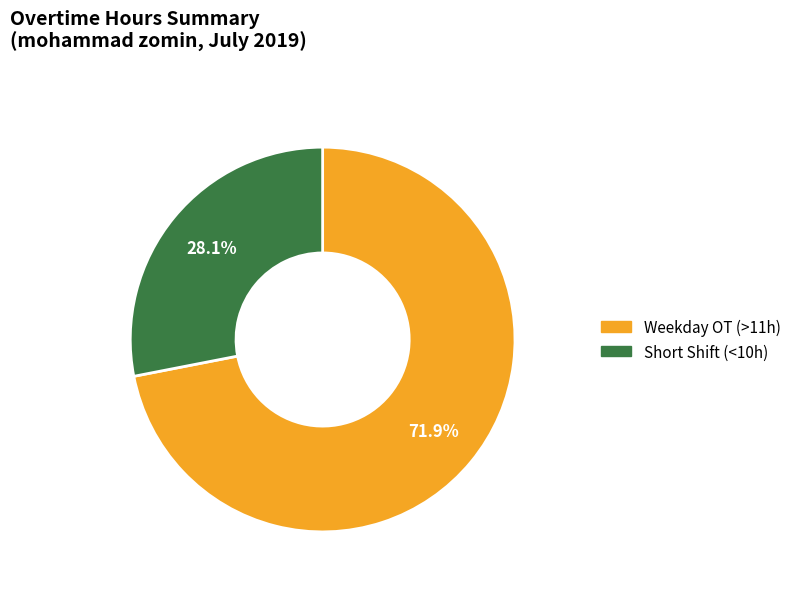

Does any single category account for the majority?

Yes